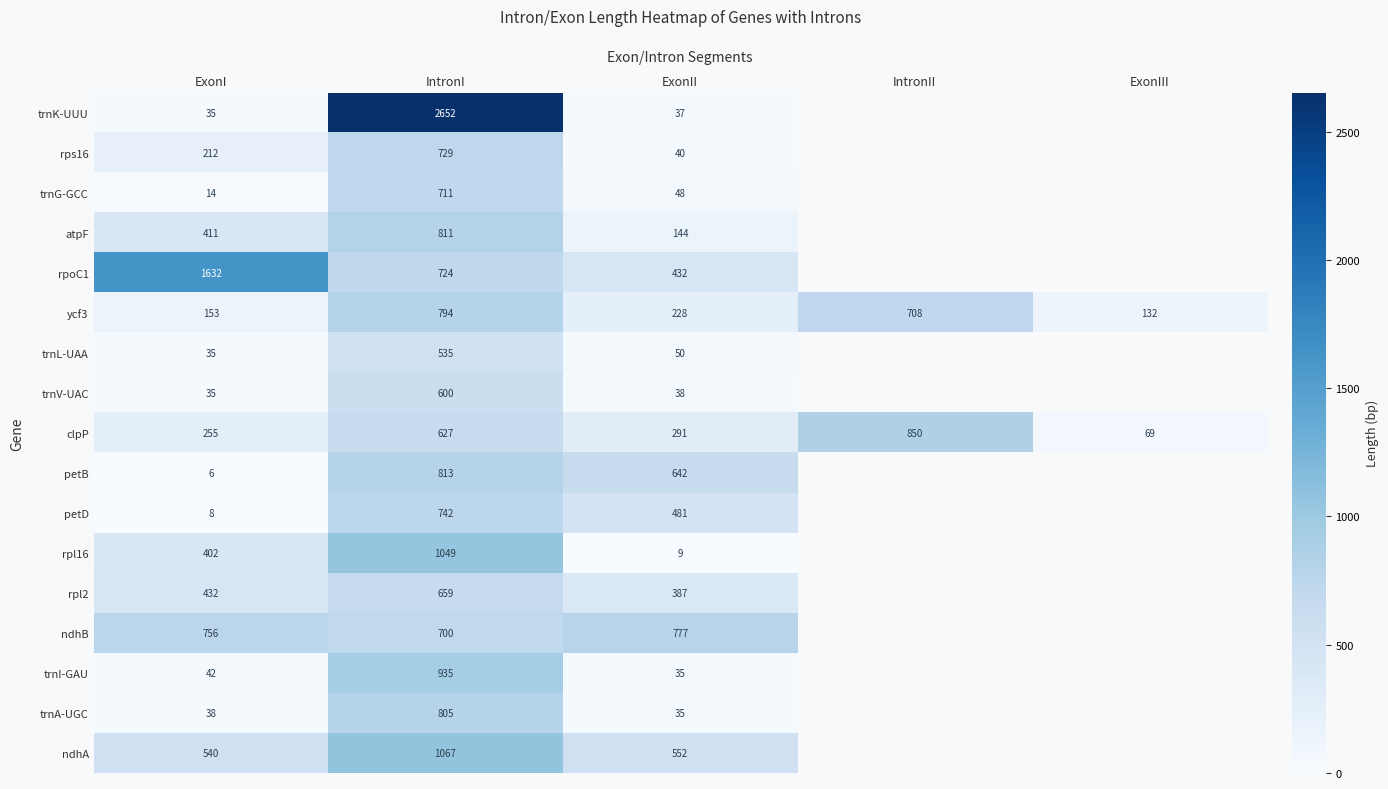

Is it true that petD equals 315 at IntronI?

False